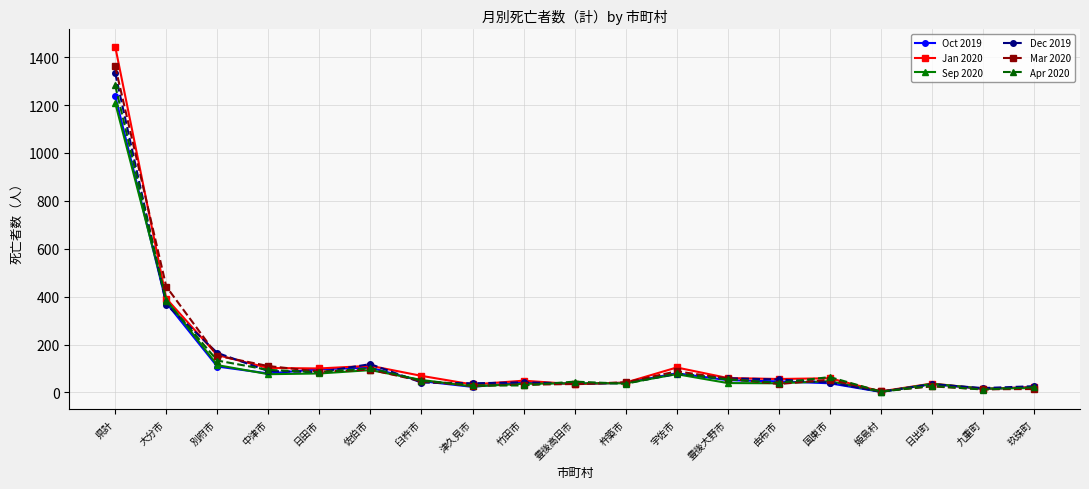

Which series has the widest spread of values?

Jan 2020